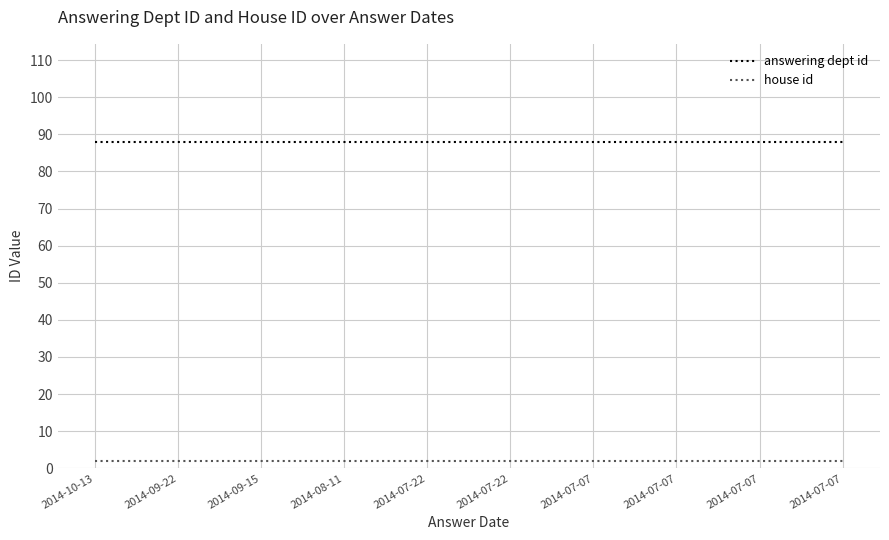

What are all the series names shown in the legend?

answering dept id, house id